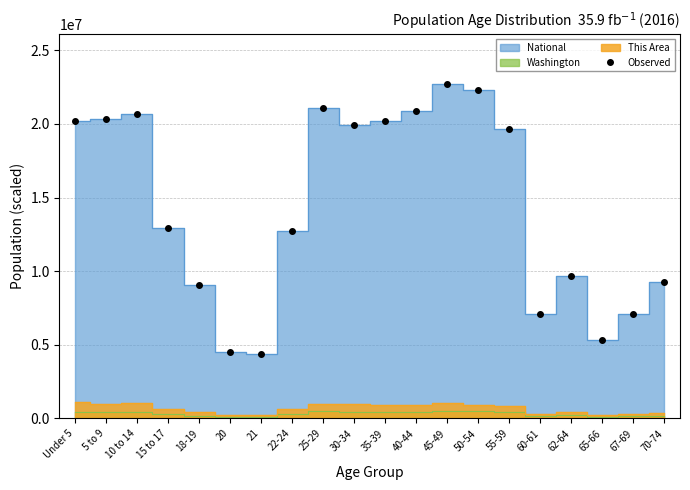

What is the label of the 8th point from the left?

22-24